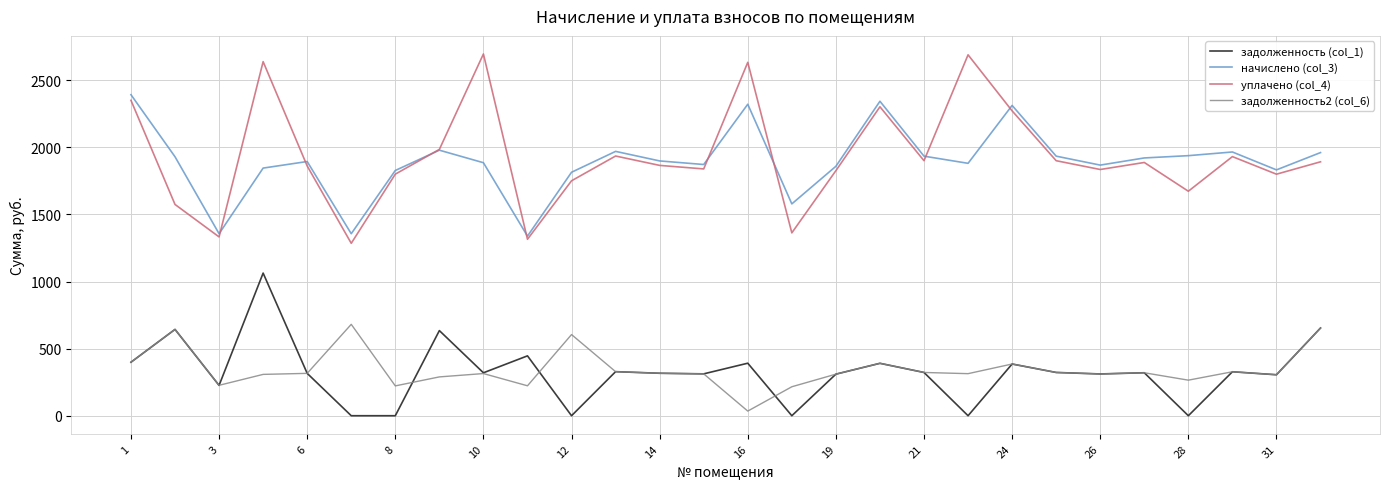

Which series has the largest range (max minus min)?

уплачено (col_4)